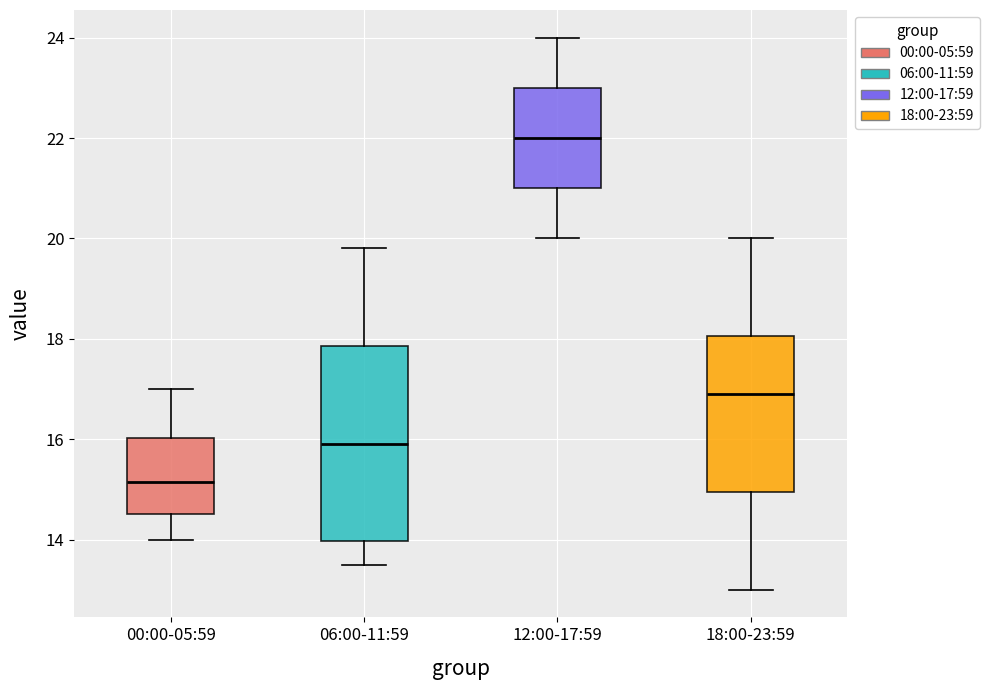

Which box is the tallest, from its lower edge to its upper edge?

06:00-11:59